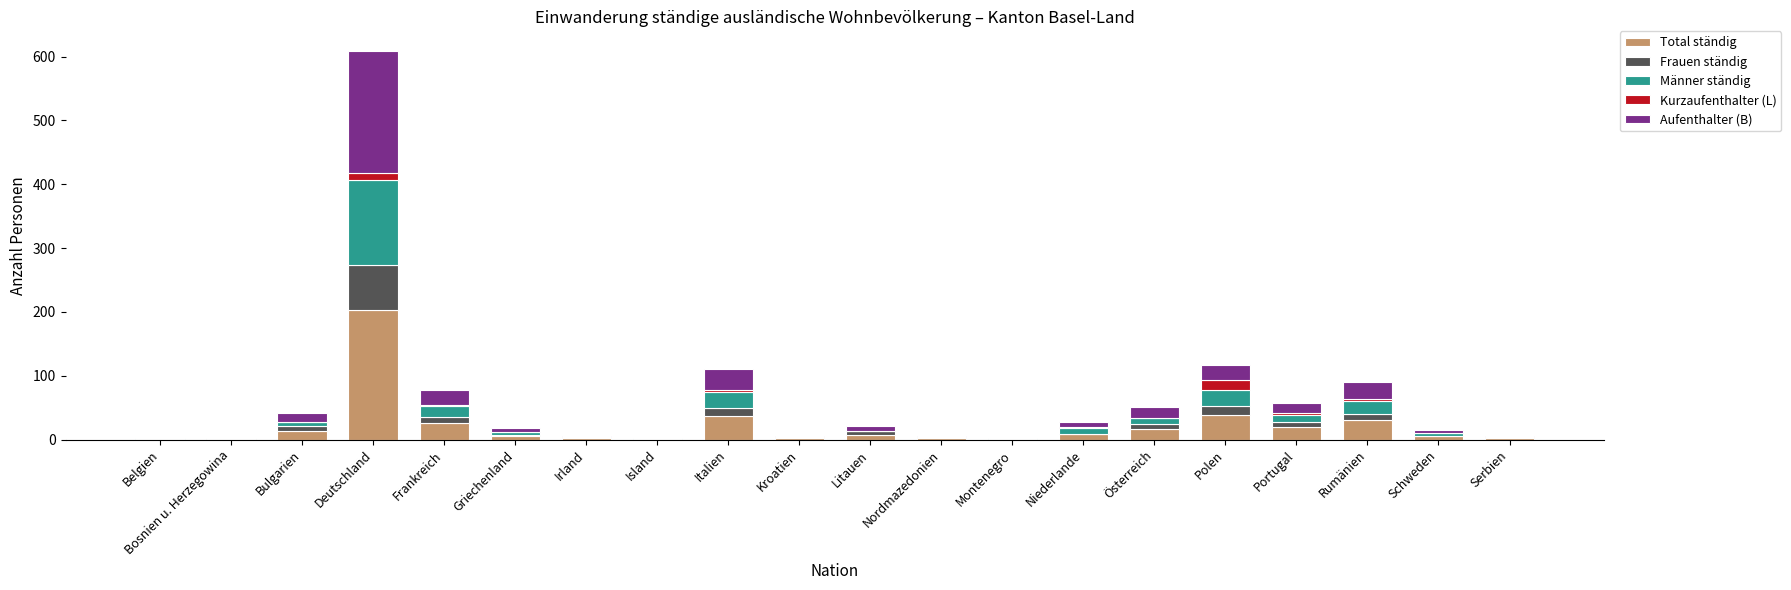

What is the maximum value for Total ständig?

203